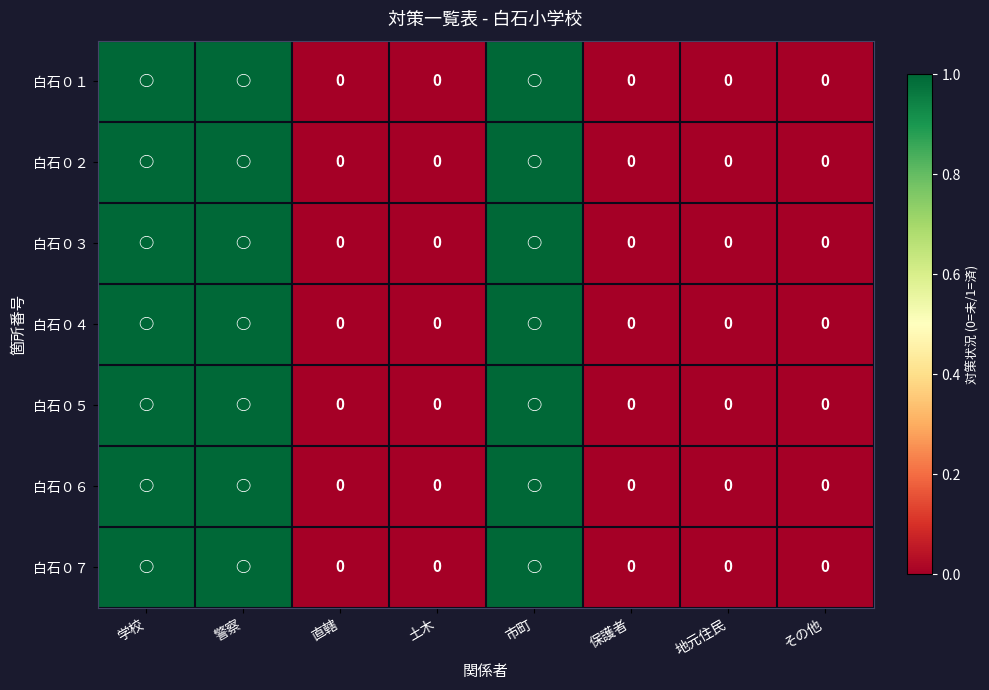

Rank the categories by 白石０５ value from highest to lowest.

学校, 警察, 市町, 直轄, 土木, 保護者, 地元住民, その他